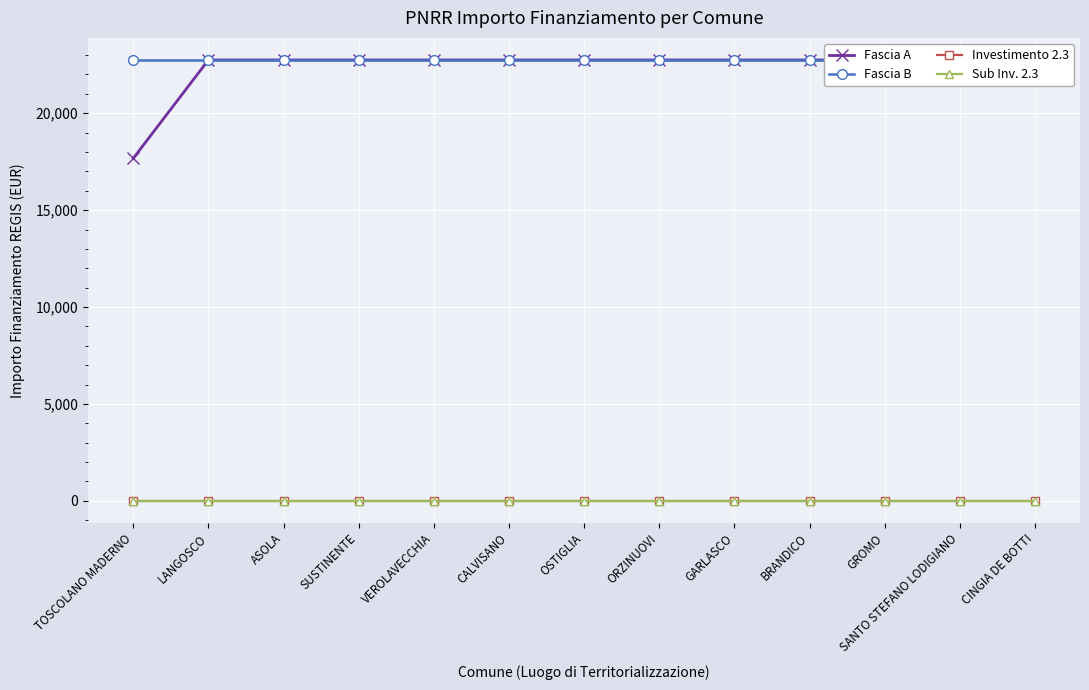

What is the sum of all Investimento 2.3 values?

29.9